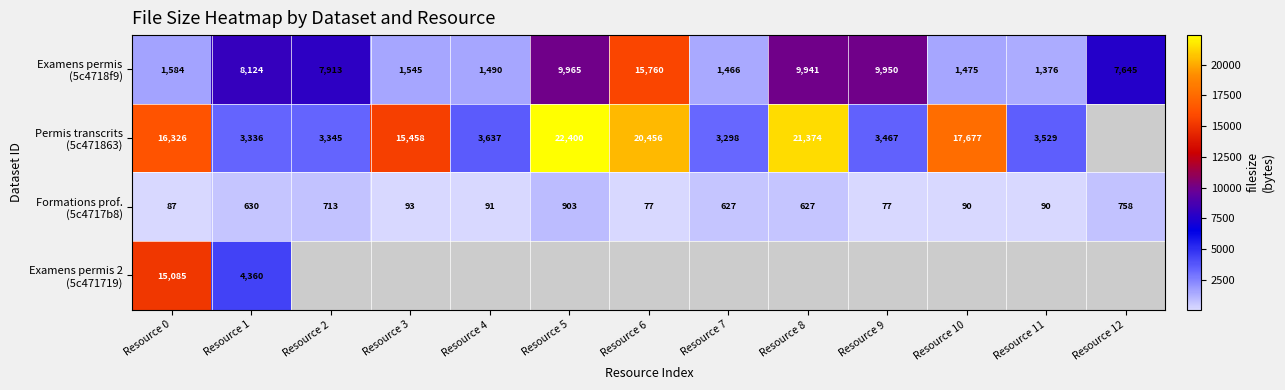

At how many categories does at least one series exceed 12652?

6